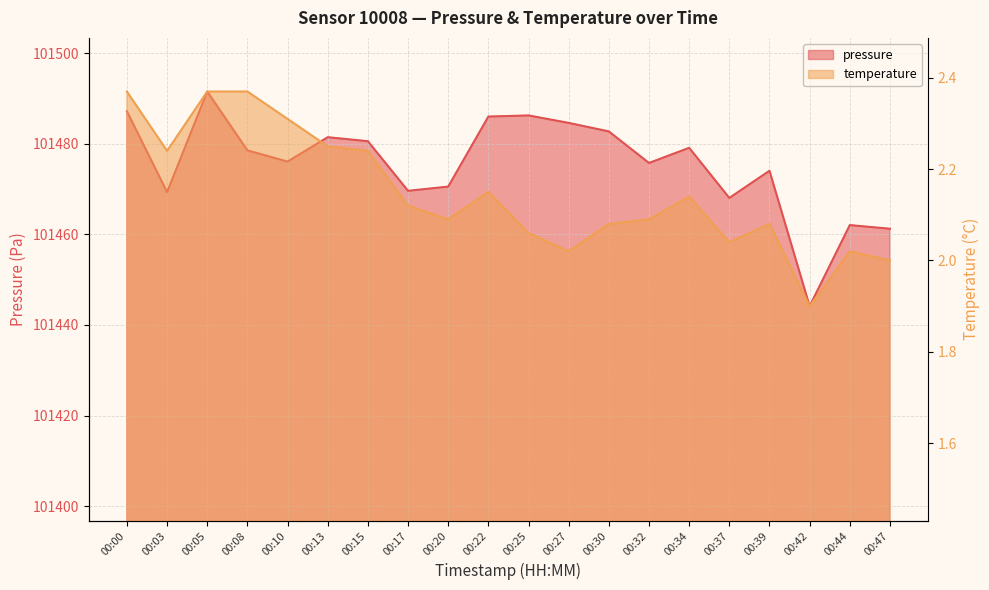

What is the total value across all series at 00:00?

101489.6